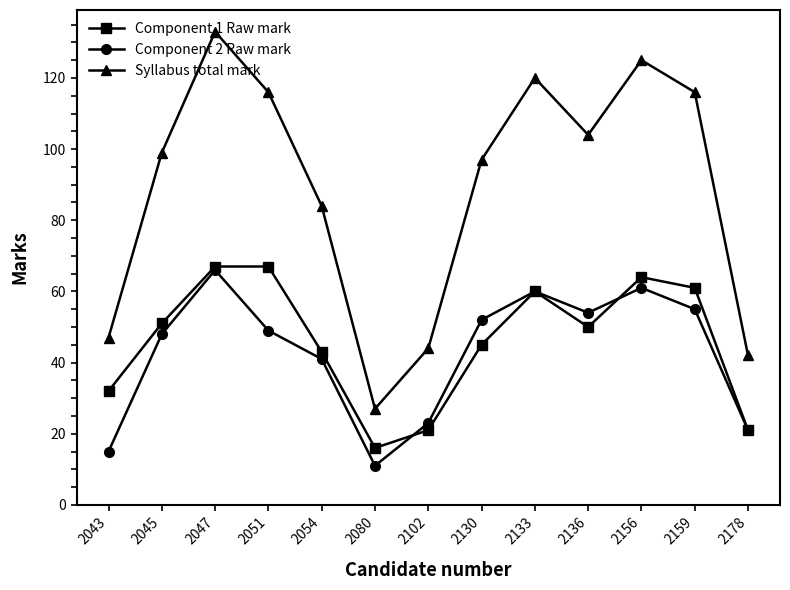

What is the total value across all series at 2047?

266